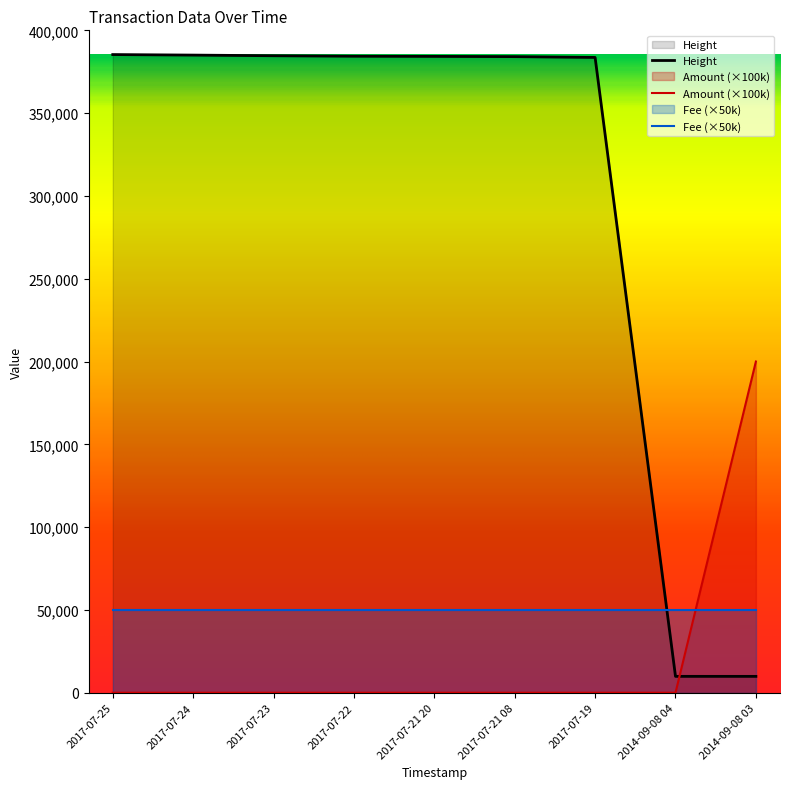

Rank the series by their maximum value, from lowest to highest.

Fee (×50k), Amount (×100k), Height